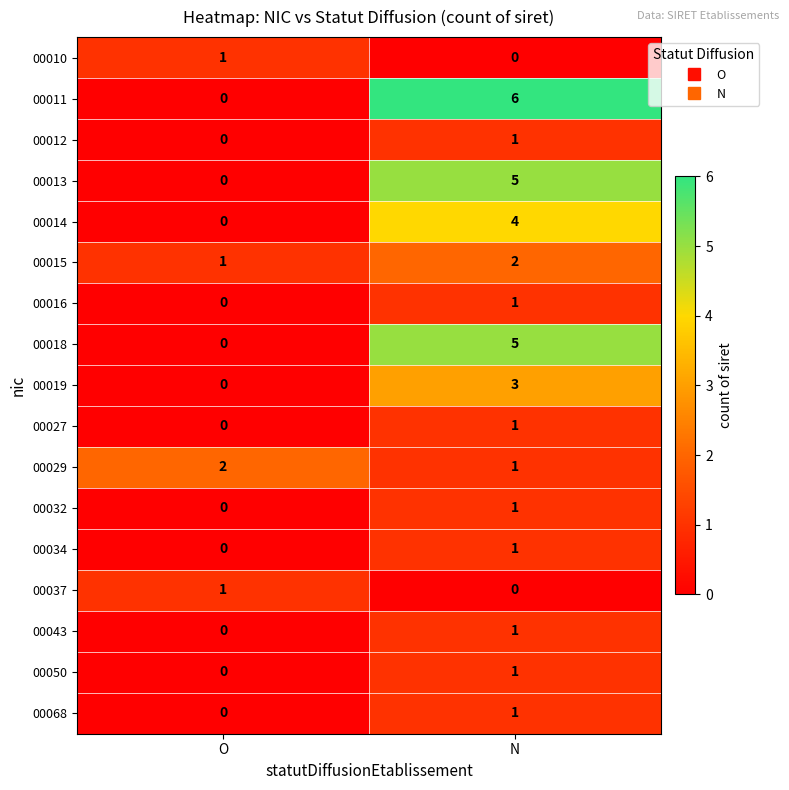

What is the sum of all 00019 values?

3